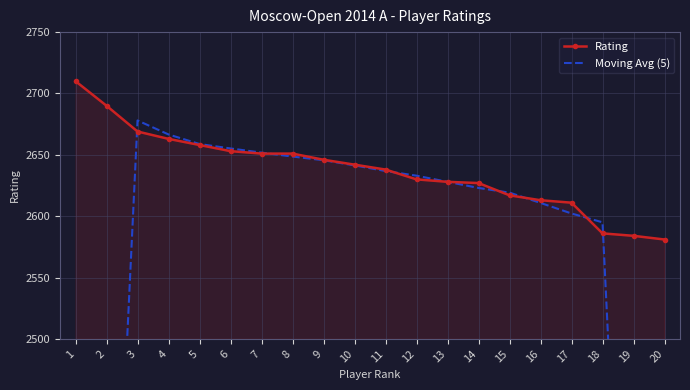

Reading left to right, list all the values displayed in this chart.

Rating: 1=2710.0	2=2690.0	3=2669.0	4=2663.0	5=2658.0	6=2653.0	7=2651.0	8=2651.0	9=2646.0	10=2642.0	11=2638.0	12=2630.0	13=2628.0	14=2627.0	15=2617.0	16=2613.0	17=2611.0	18=2586.0	19=2584.0	20=2581.0
Moving Avg (5): 1=1613.8	2=2146.4	3=2678.0	4=2666.6	5=2658.8	6=2655.2	7=2651.8	8=2648.6	9=2645.6	10=2641.4	11=2636.8	12=2633.0	13=2628.0	14=2623.0	15=2619.2	16=2610.8	17=2602.2	18=2595.0	19=2072.4	20=1550.2